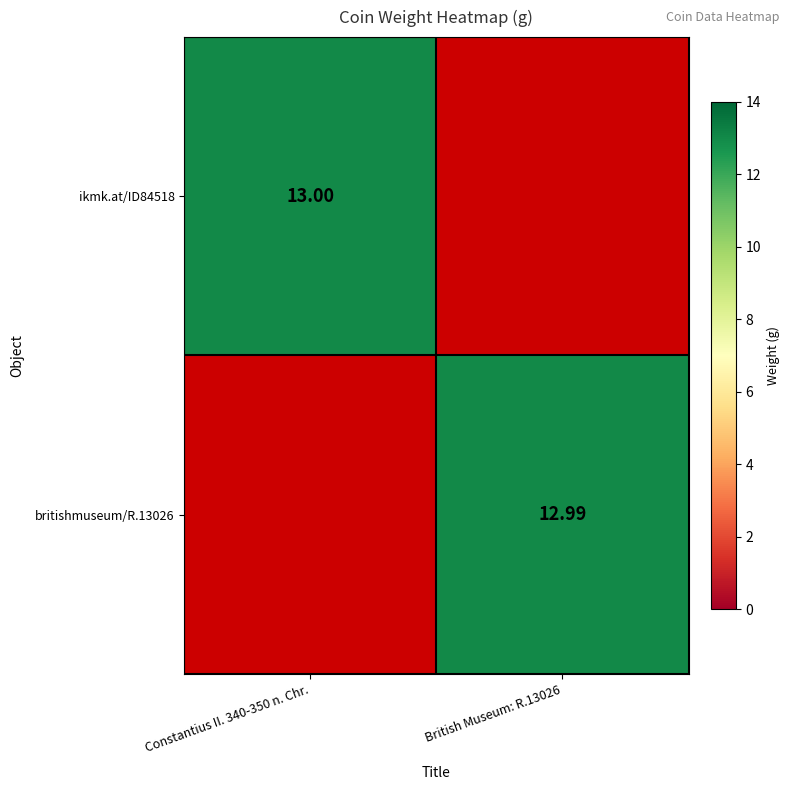

Is it true that britishmuseum/R.13026 equals 13.0 at British Museum: R.13026?

True